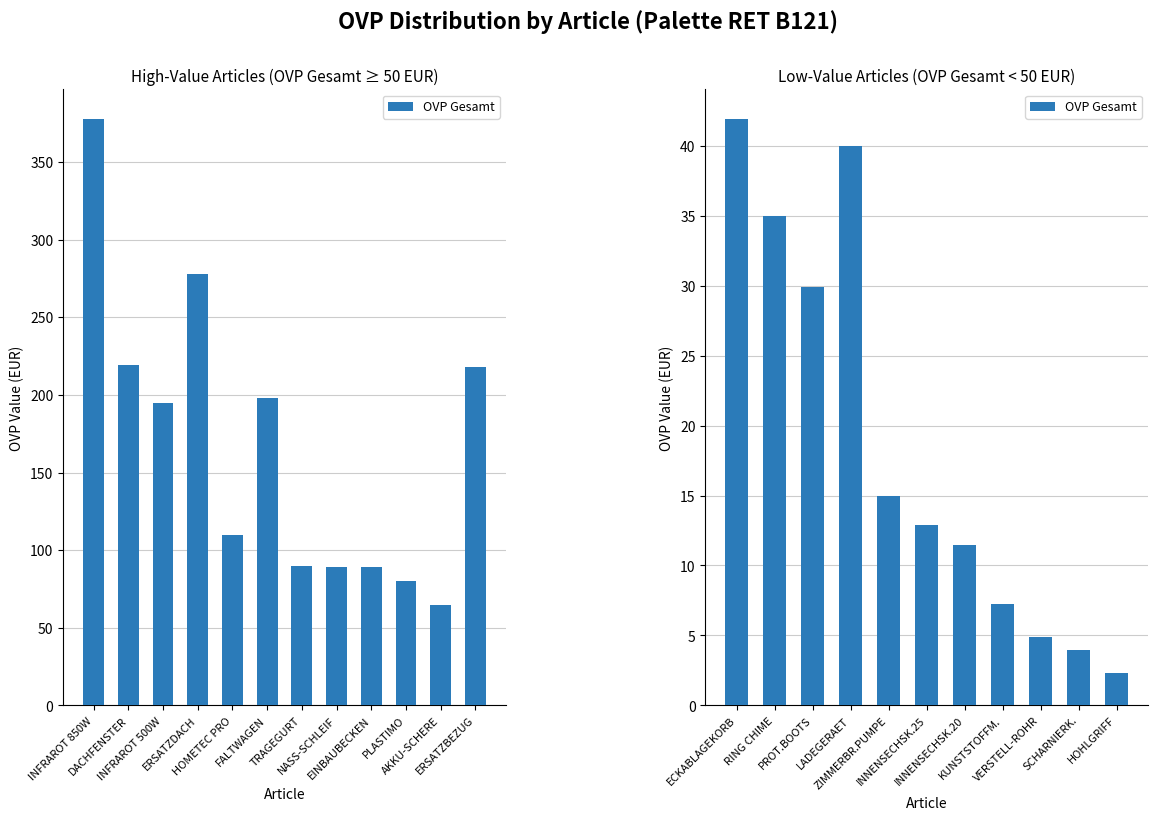

What is the difference between the maximum and minimum values?

39.7